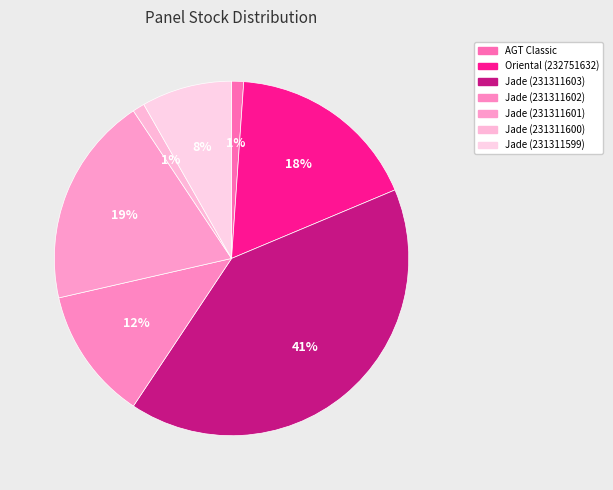

How many segments does this pie chart have?

7